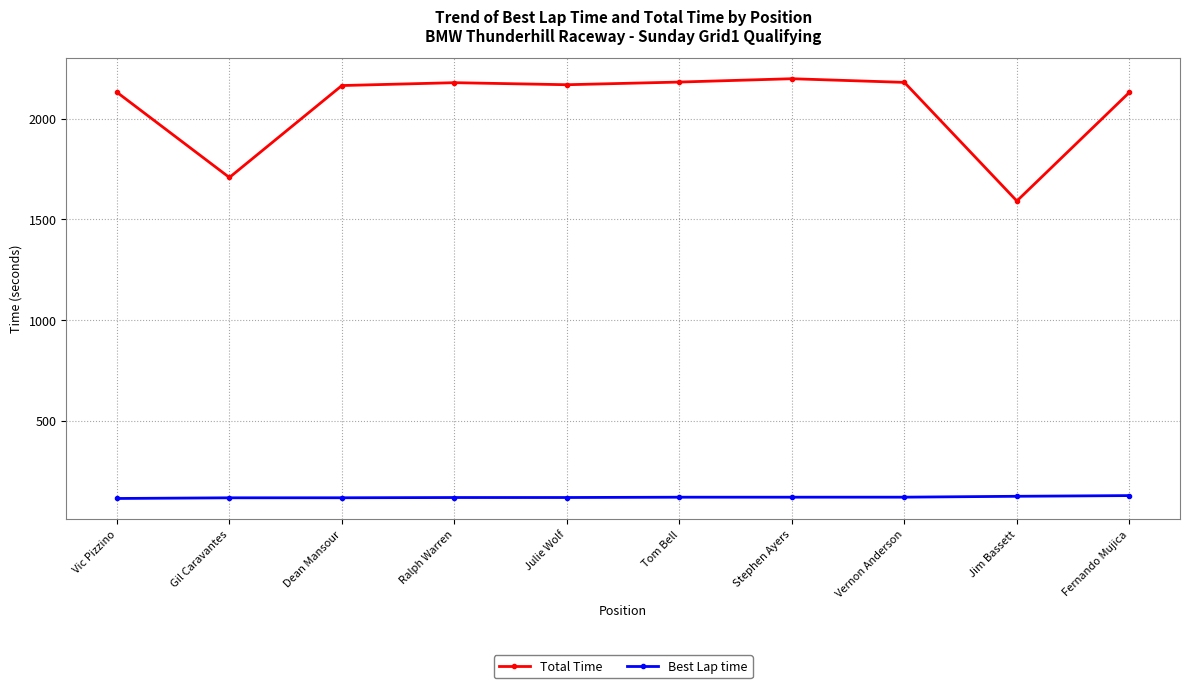

What is the average value of the Total Time series?

2064.0